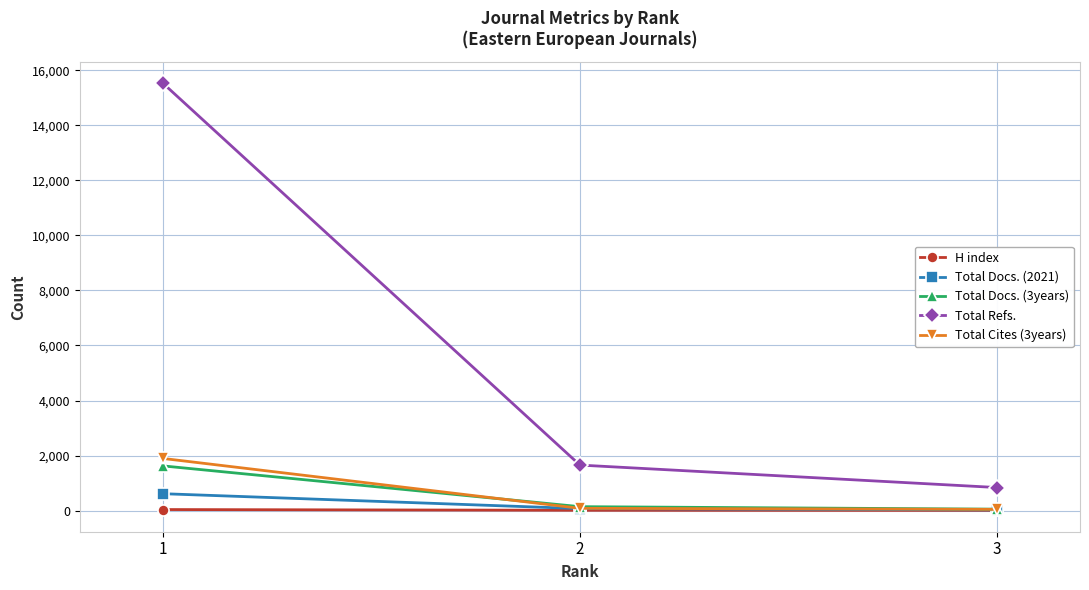

What is the spread (max minus min) of values at 3?

831